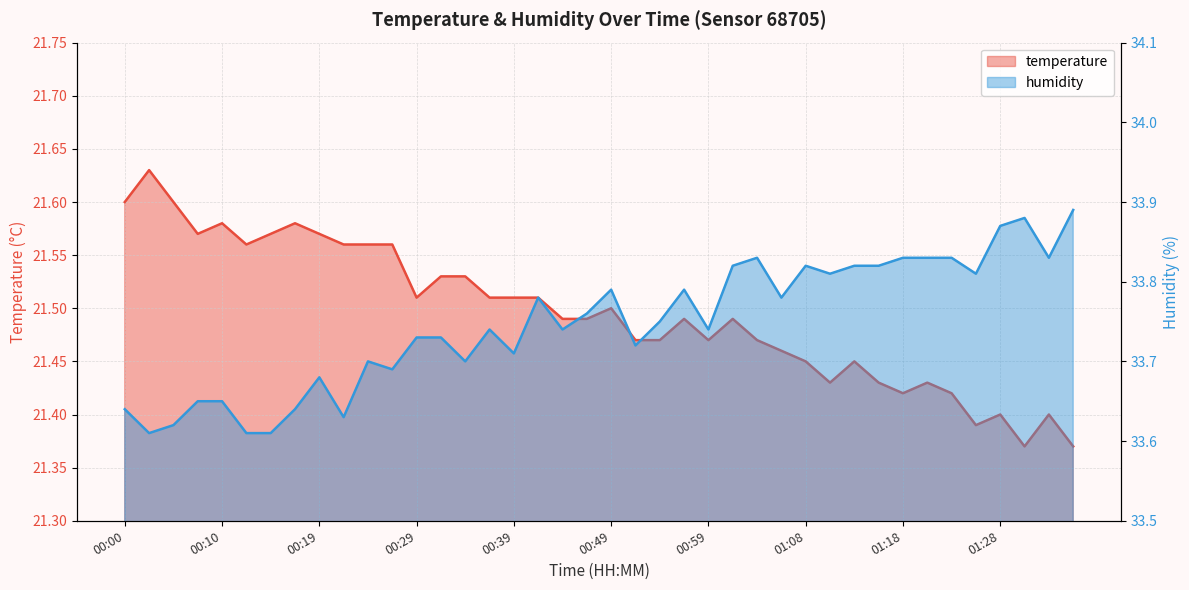

List the labels in order of temperature value, largest first.

00:02, 00:00, 00:05, 00:10, 00:17, 00:07, 00:15, 00:19, 00:12, 00:22, 00:24, 00:27, 00:32, 00:34, 00:29, 00:37, 00:39, 00:42, 00:49, 00:44, 00:47, 00:56, 01:01, 00:51, 00:54, 00:59, 01:04, 01:06, 01:08, 01:13, 01:11, 01:16, 01:21, 01:18, 01:23, 01:28, 01:33, 01:26, 01:31, 01:36